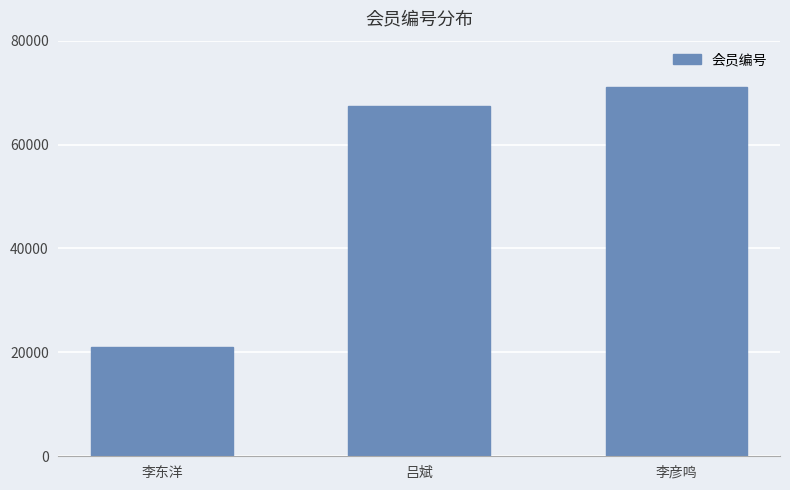

Are the bars grouped side by side (vs. stacked)?

No